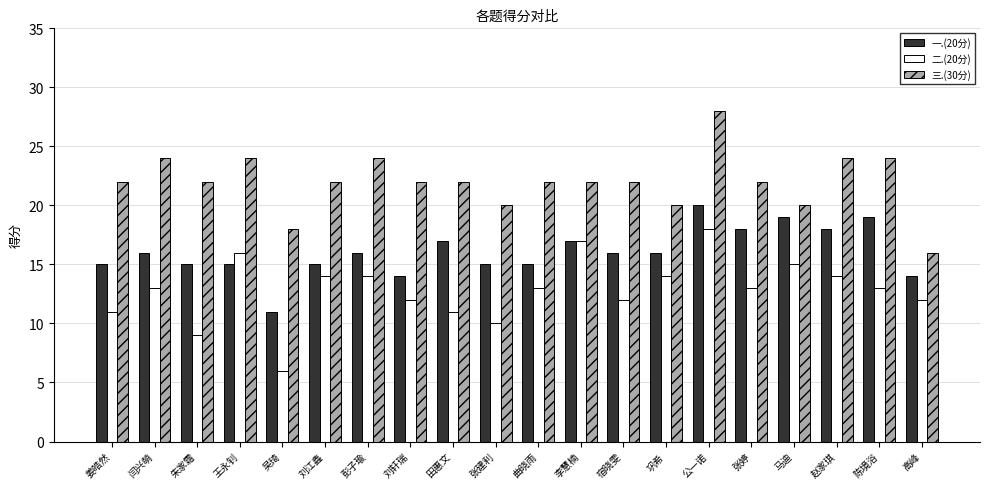

What is the greatest value displayed?

28